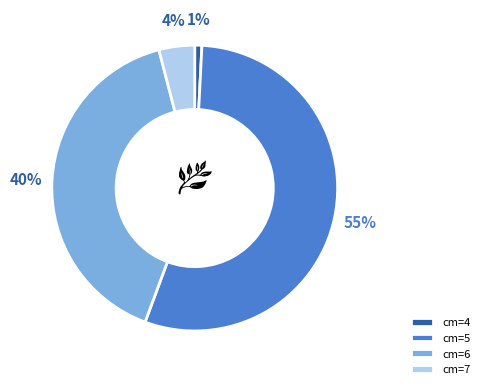

To the nearest percent, what portion does cm=6 represent?

40%